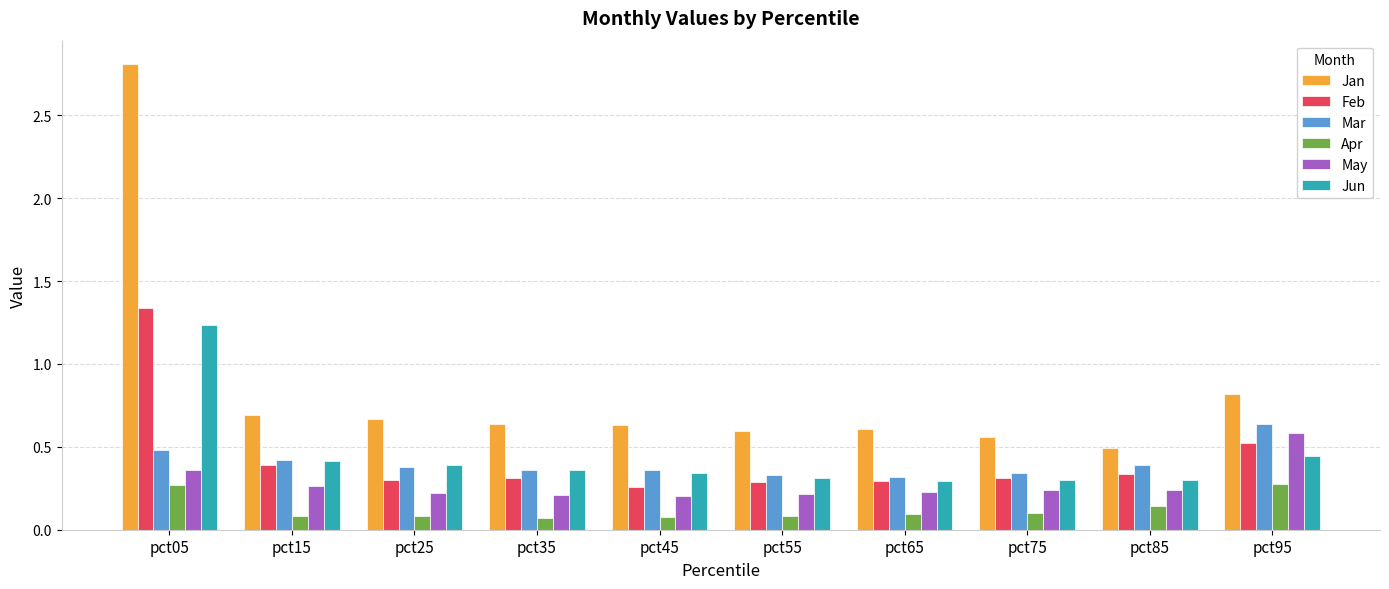

The value of Jun at pct65 is 0.3. True or false?

True